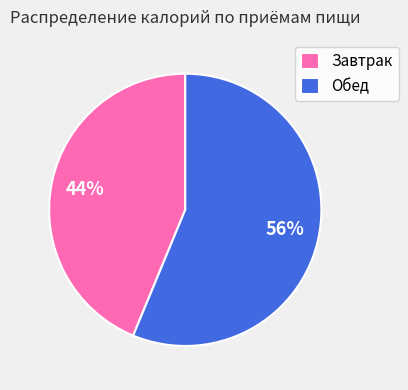

To the nearest percent, what portion does Завтрак represent?

44%